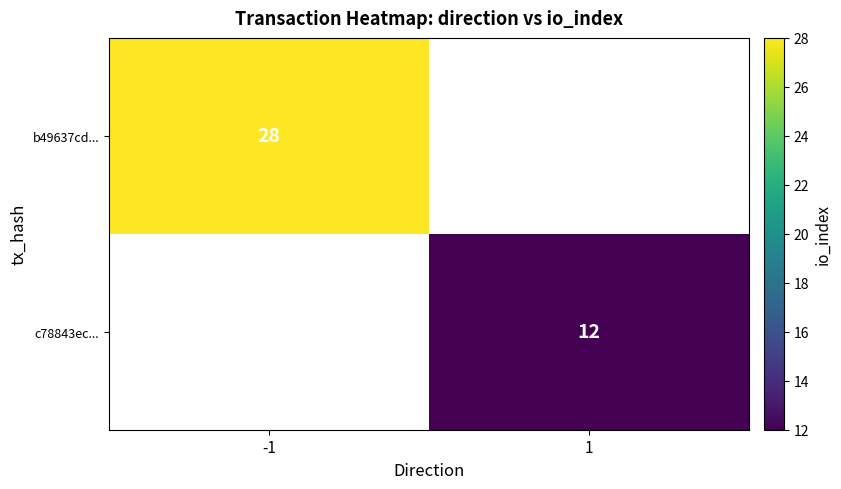

What is the smallest value displayed?

12.0